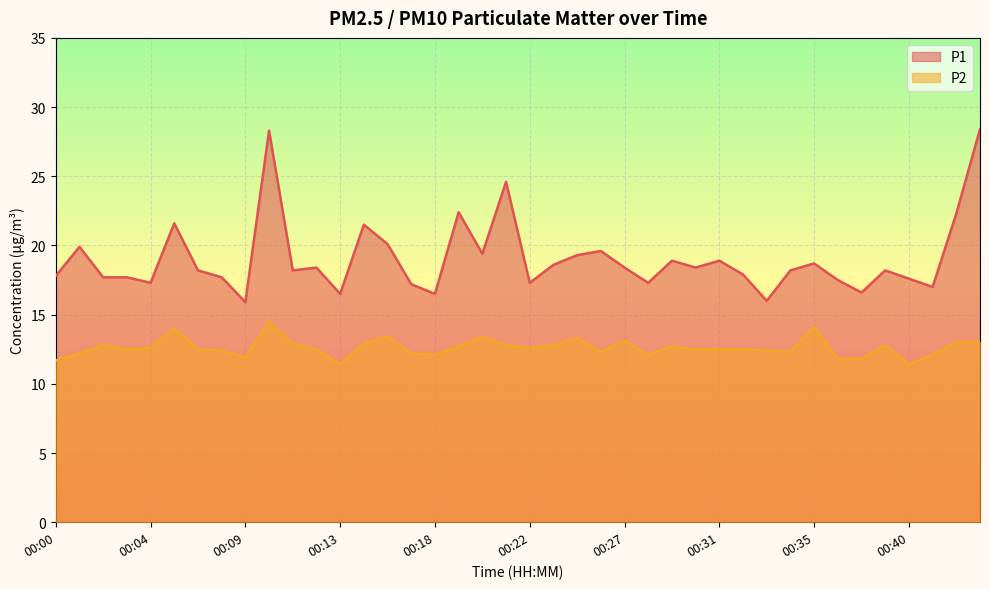

Between 00:07 and 00:05, which is larger?

00:05